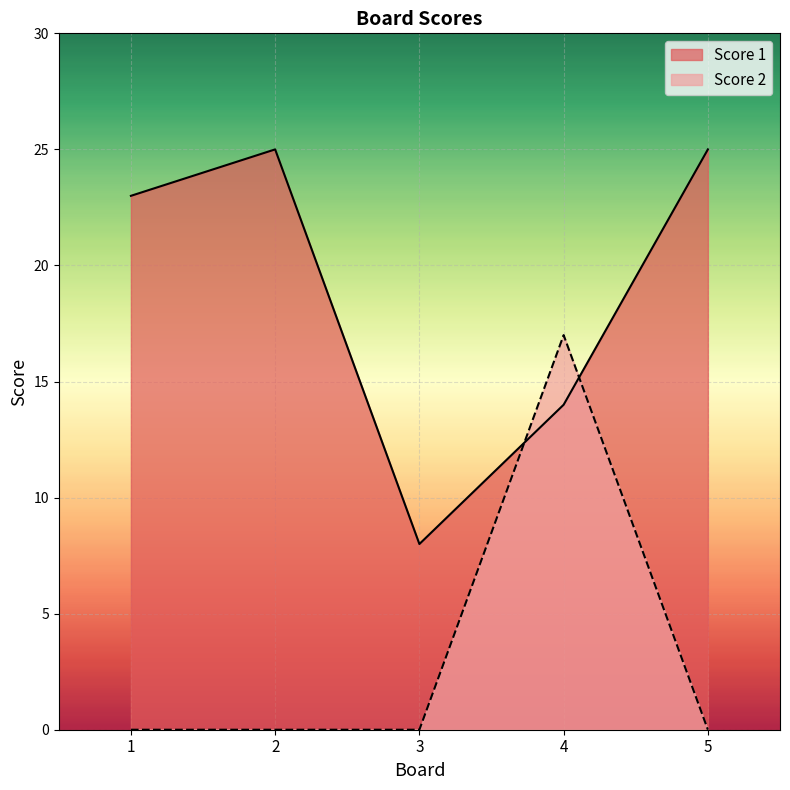

Which series changed the most between 1 and 2?

Score 1